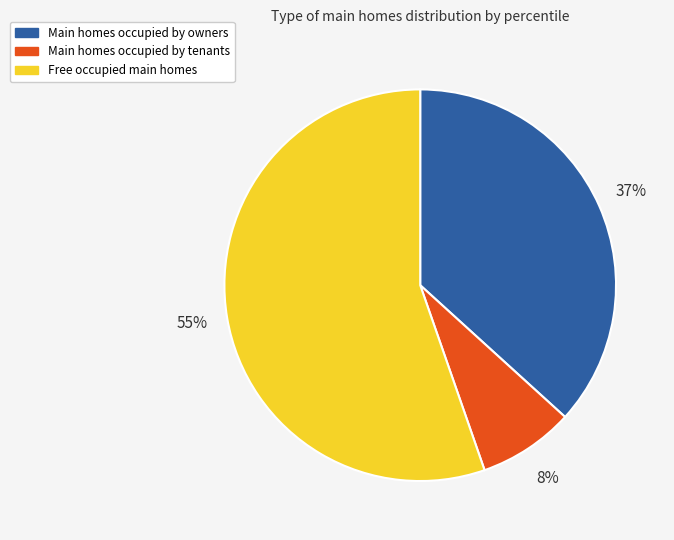

Count the number of slices in the pie.

3